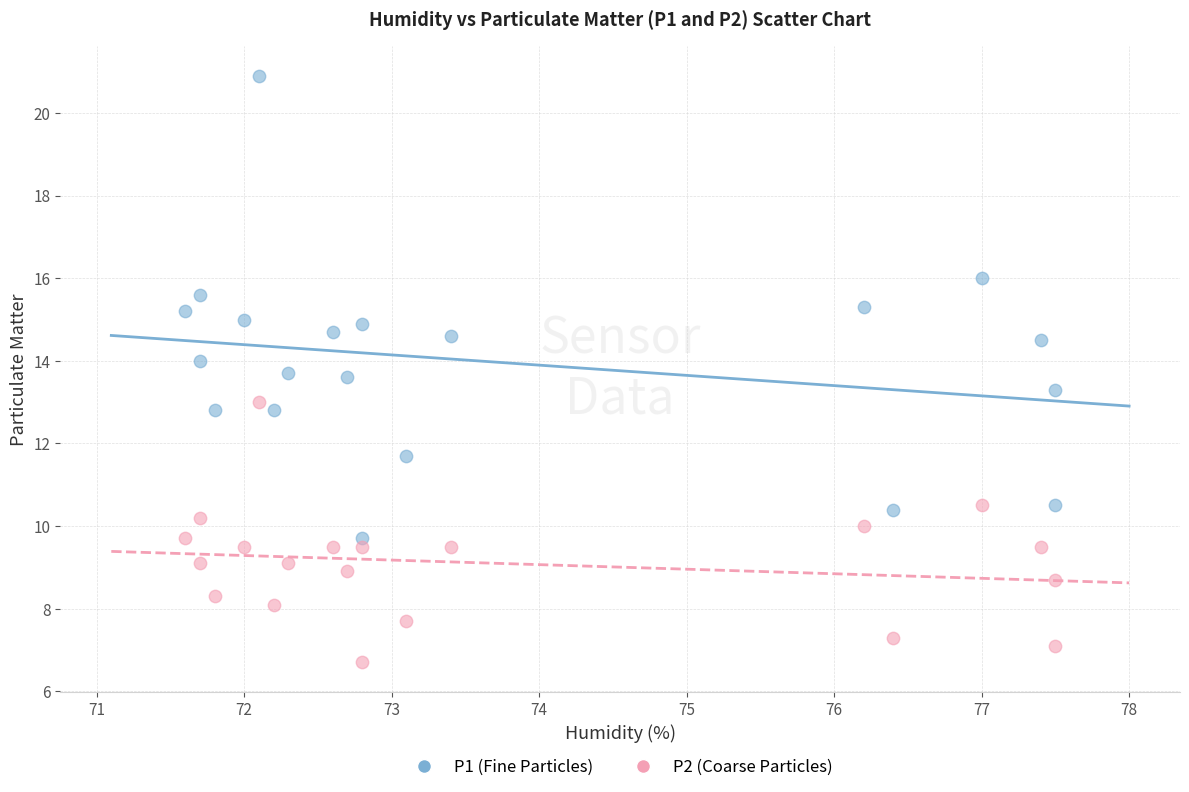

Which series reaches the minimum Y coordinate?

P2 (Coarse Particles)